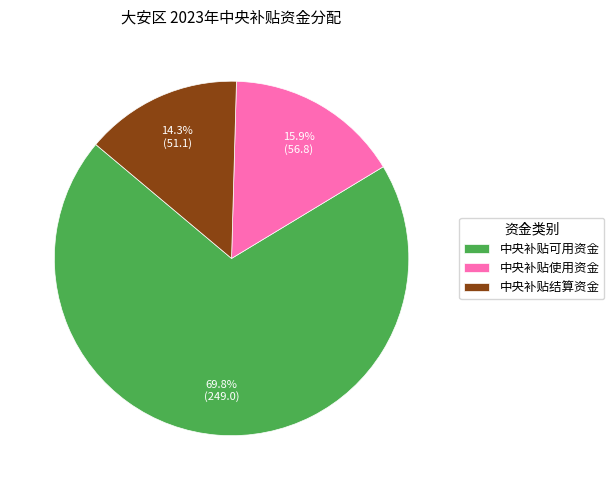

To the nearest percent, what portion does 中央补贴结算资金 represent?

14%